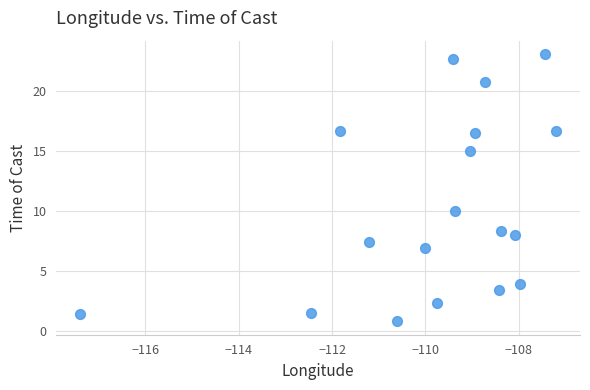

What is the range of X values (max minus min)?

10.2